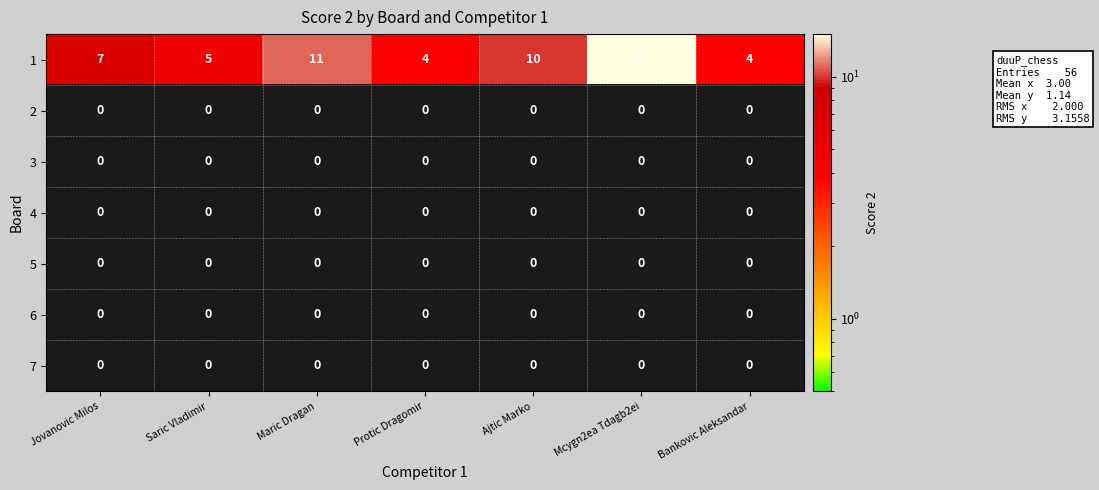

Is it true that 2 equals 0 at Jovanovic Milos?

True